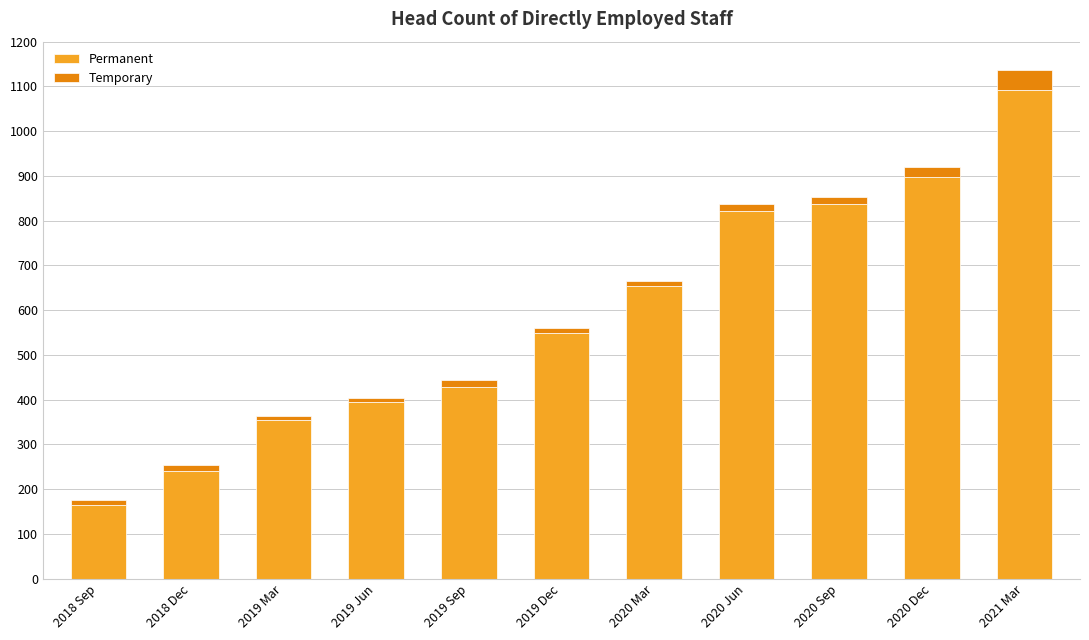

Reading left to right, what are the values for Permanent?

164	240	354	394	429	549	655	821	838	897	1092